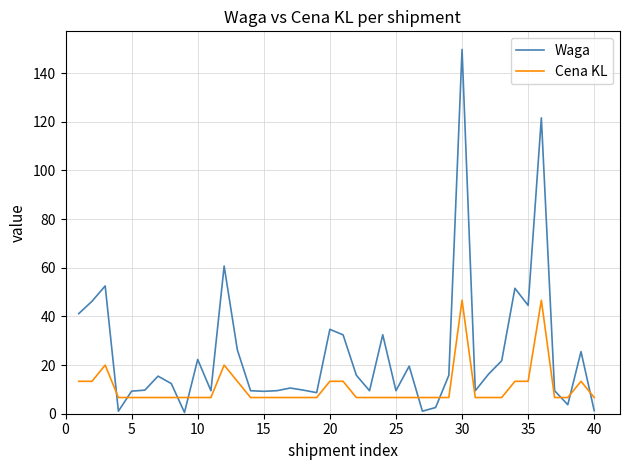

What is the sum of all Cena KL values?

426.2